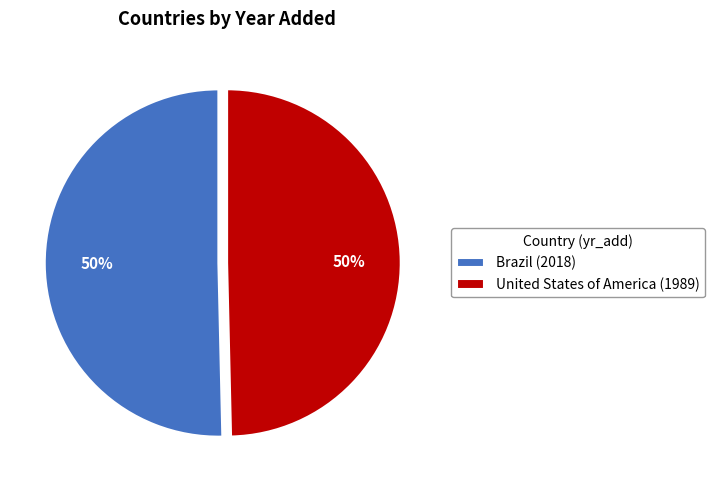

How many slices are in this pie chart?

2